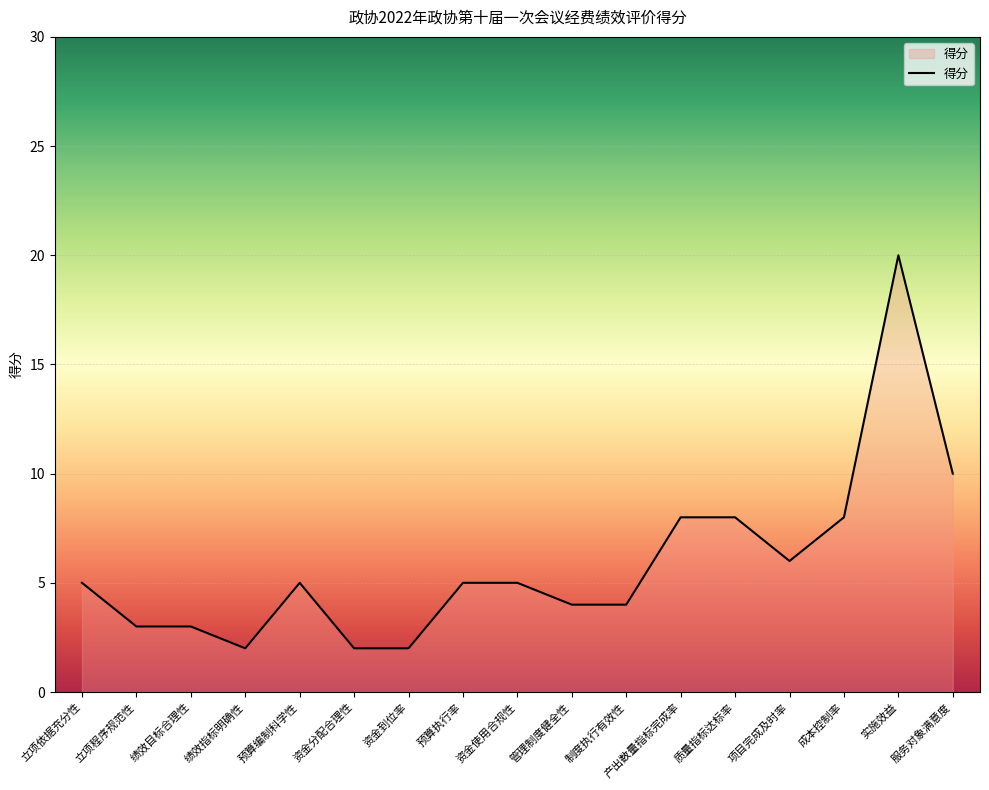

Which has a higher value, 资金使用合规性 or 实施效益?

实施效益